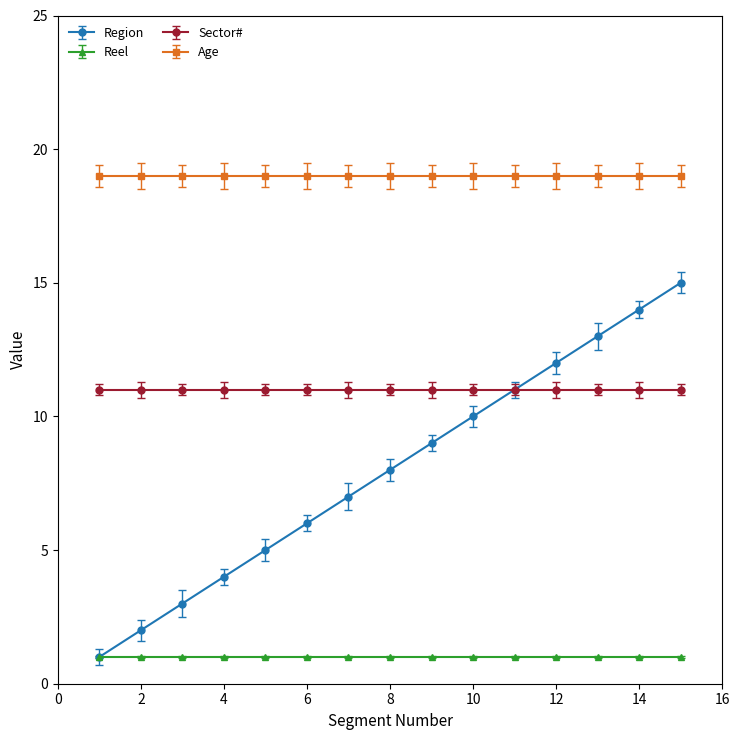

Reading right to left, extract all data points from this chart.

Region: 15	14	13	12	11	10	9	8	7	6	5	4	3	2	1
Reel: 1	1	1	1	1	1	1	1	1	1	1	1	1	1	1
Sector#: 11	11	11	11	11	11	11	11	11	11	11	11	11	11	11
Age: 19	19	19	19	19	19	19	19	19	19	19	19	19	19	19